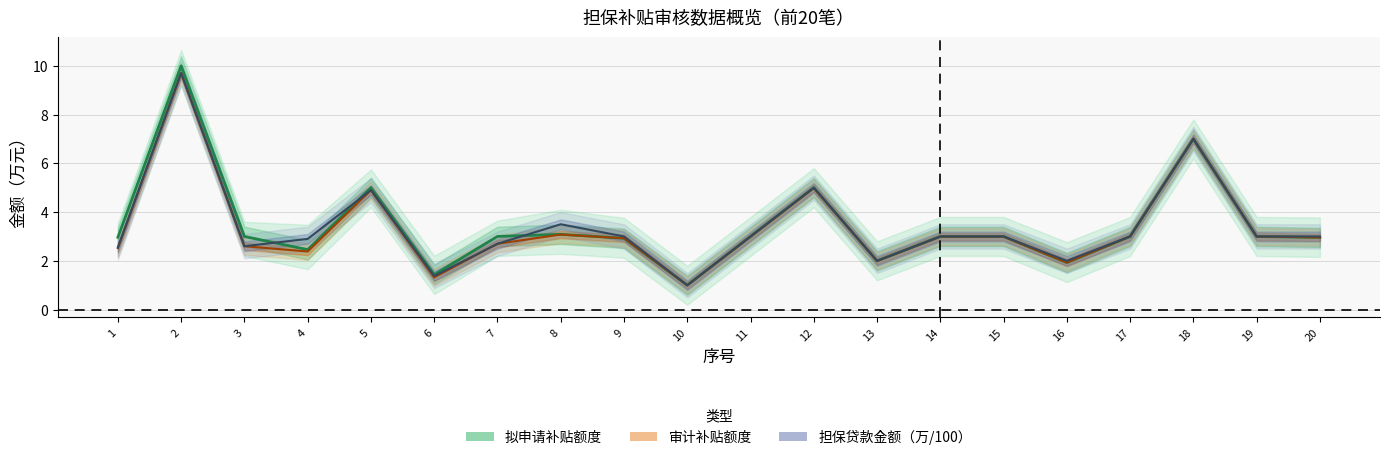

Reading left to right, transcribe all the data shown in this chart.

拟申请补贴额度（中线）: 1=3.0	2=10.0	3=3.0	4=2.5	5=5.0	6=1.4	7=3.0	8=3.1	9=2.9	10=1.0	11=3.0	12=5.0	13=2.0	14=3.0	15=3.0	16=1.9	17=3.0	18=7.0	19=3.0	20=3.0
审计补贴额度（中线）: 1=2.5	2=9.7	3=2.6	4=2.4	5=4.9	6=1.3	7=2.7	8=3.1	9=2.9	10=1.0	11=3.0	12=5.0	13=2.0	14=3.0	15=3.0	16=1.9	17=3.0	18=7.0	19=3.0	20=3.0
担保贷款金额（万/100，中线）: 1=2.5	2=9.7	3=2.6	4=2.9	5=4.9	6=1.4	7=2.7	8=3.5	9=3.0	10=1.0	11=3.0	12=5.0	13=2.0	14=3.0	15=3.0	16=2.0	17=3.0	18=7.0	19=3.0	20=3.0